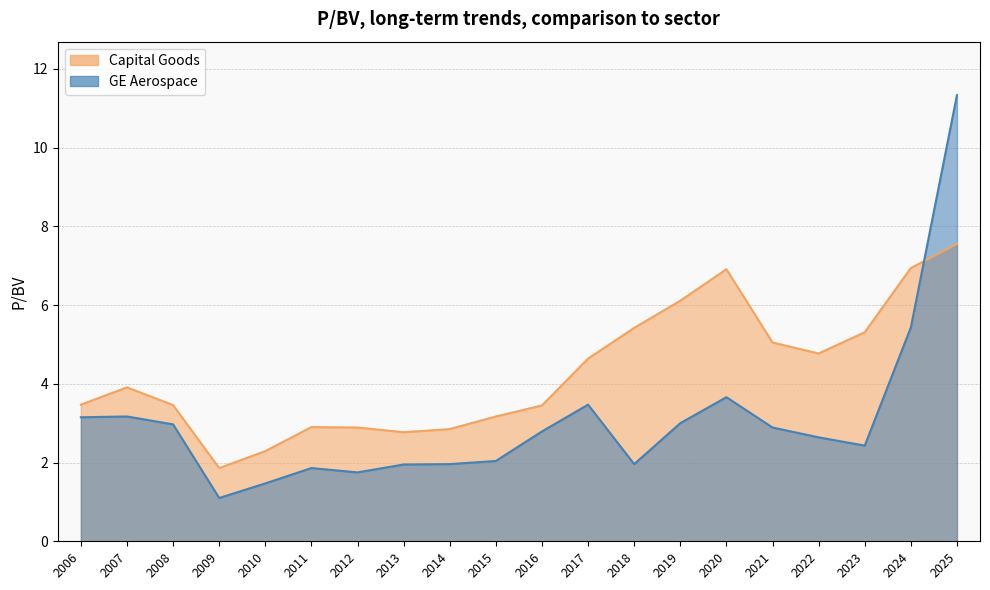

The GE Aerospace series shows 2.0 at 2008. True or false?

False